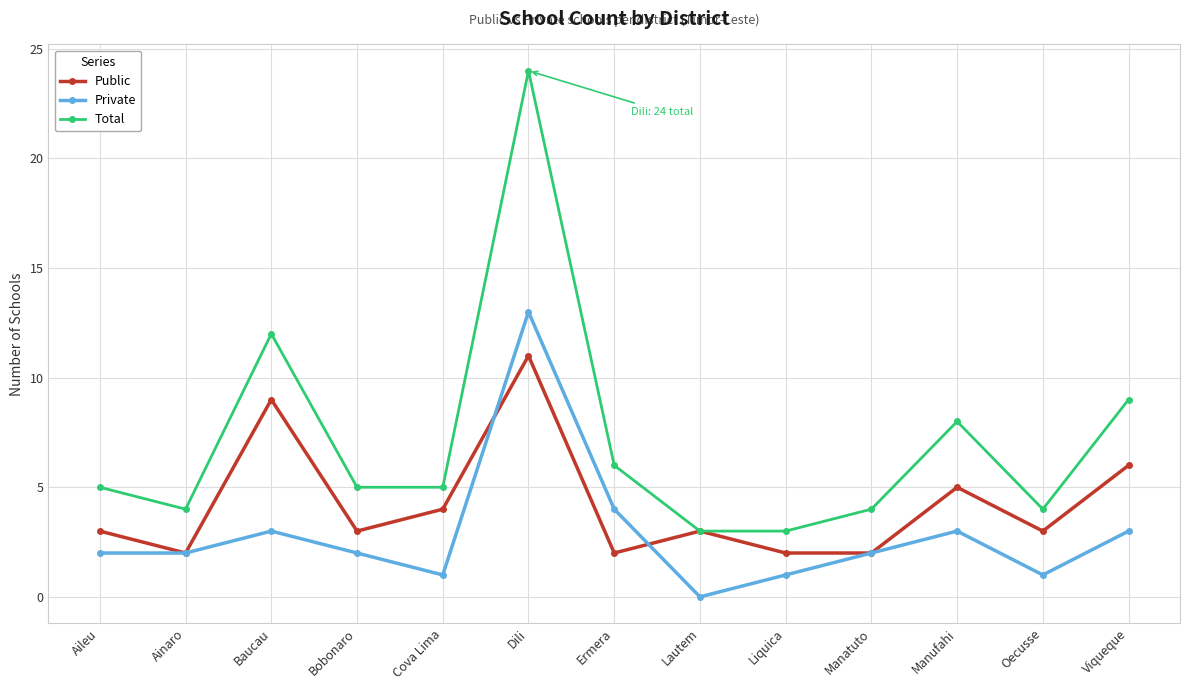

True or false: Total and Private cross at least once.

False